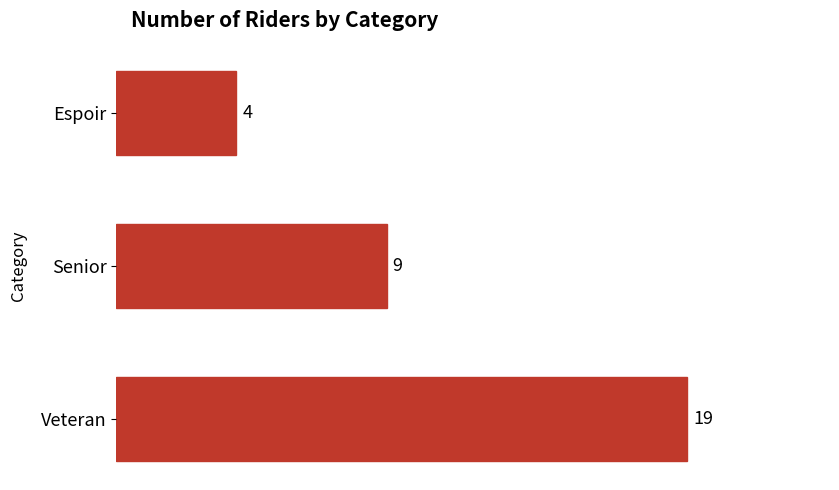

List the labels in order of value, smallest first.

Espoir, Senior, Veteran